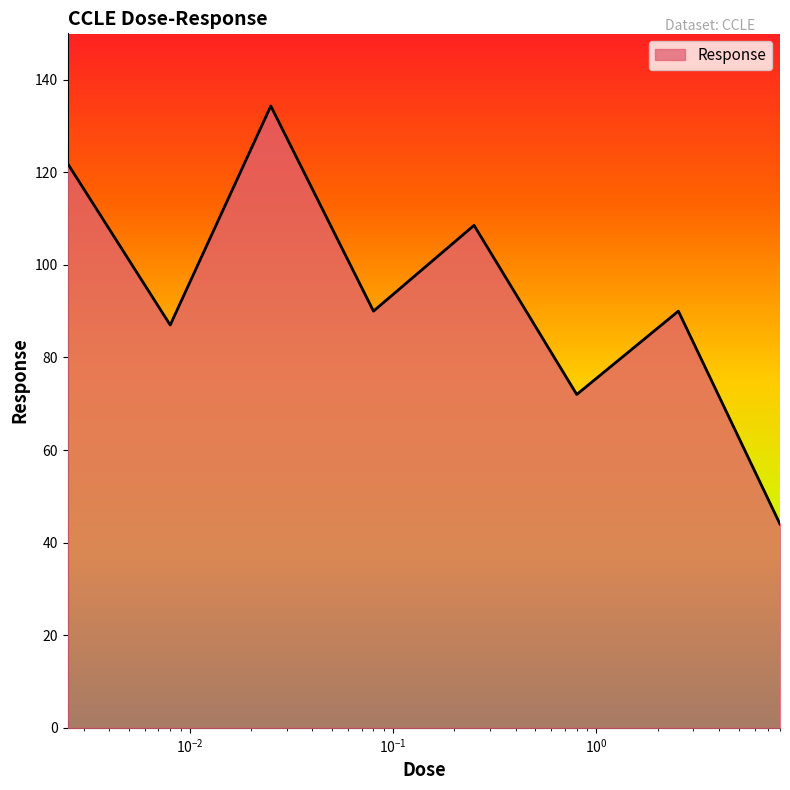

What is the difference between the second highest and minimum values?

77.9